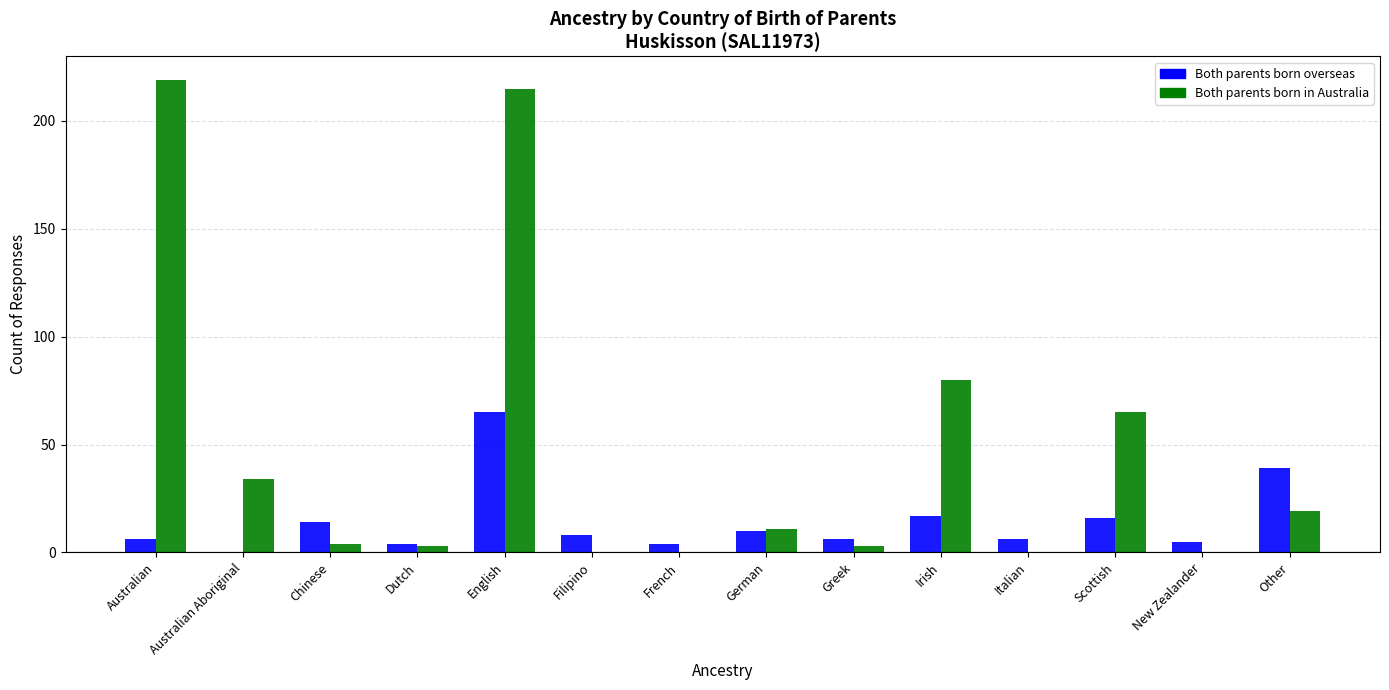

Are the bars grouped side by side (vs. stacked)?

Yes